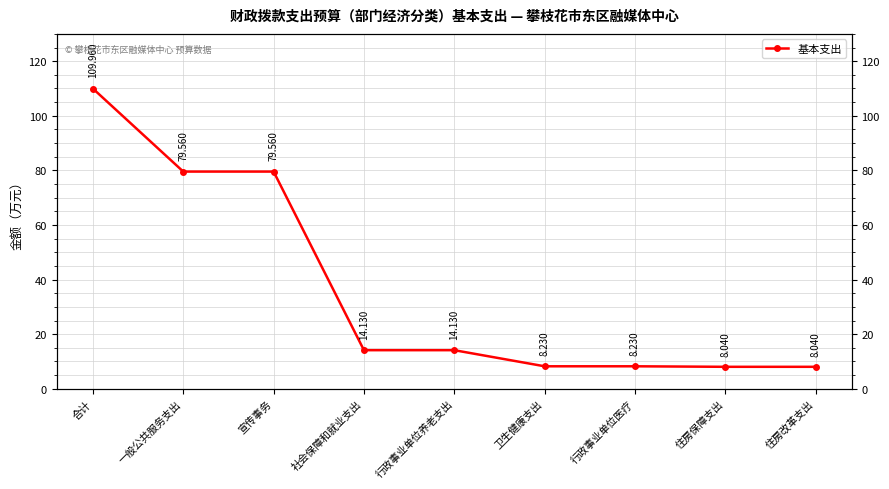

What is the difference between the maximum and second lowest values?

101.9